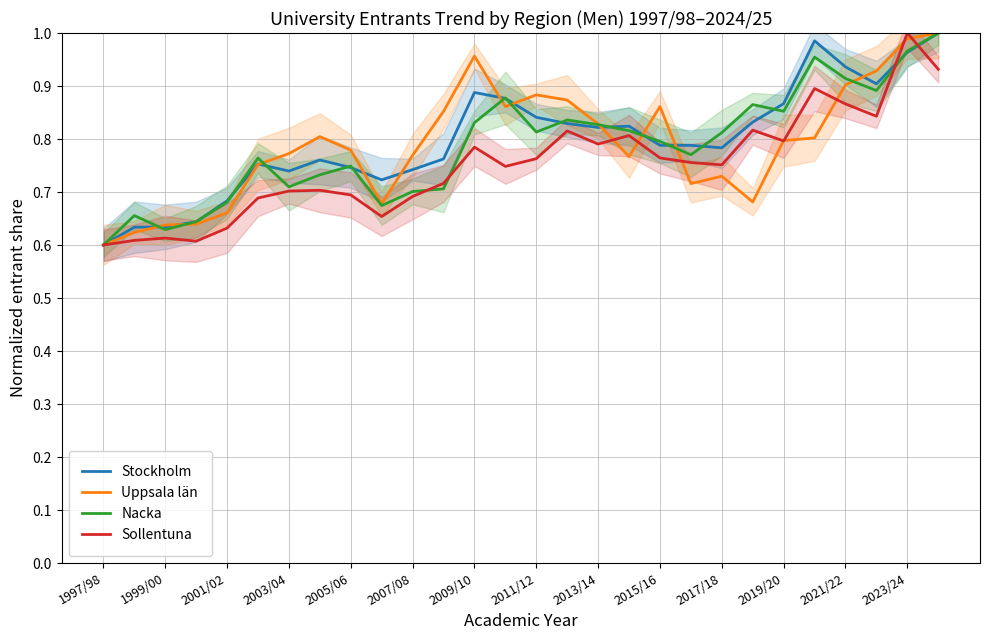

The Nacka series shows 0.3 at 2009/10. True or false?

False